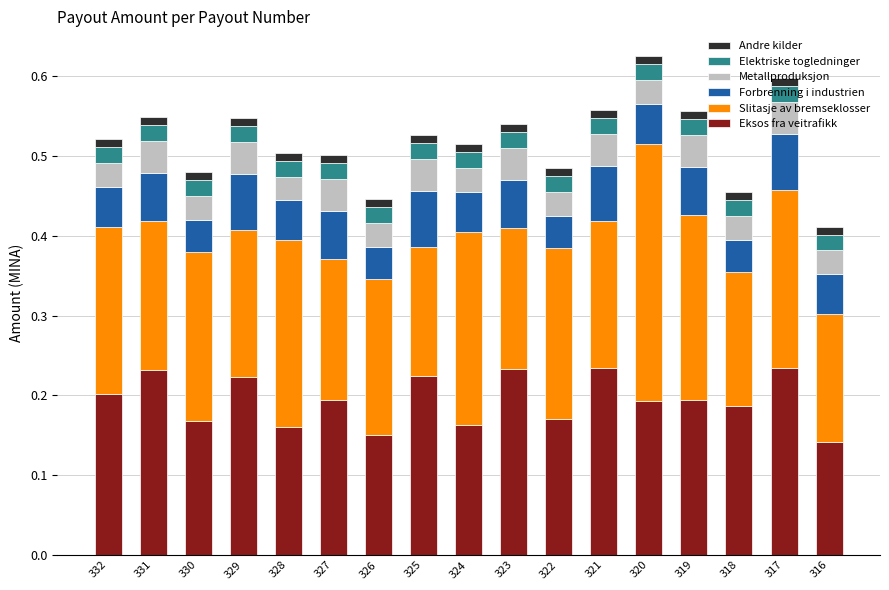

The value of Eksos fra veitrafikk at 324 is 0.2. True or false?

True